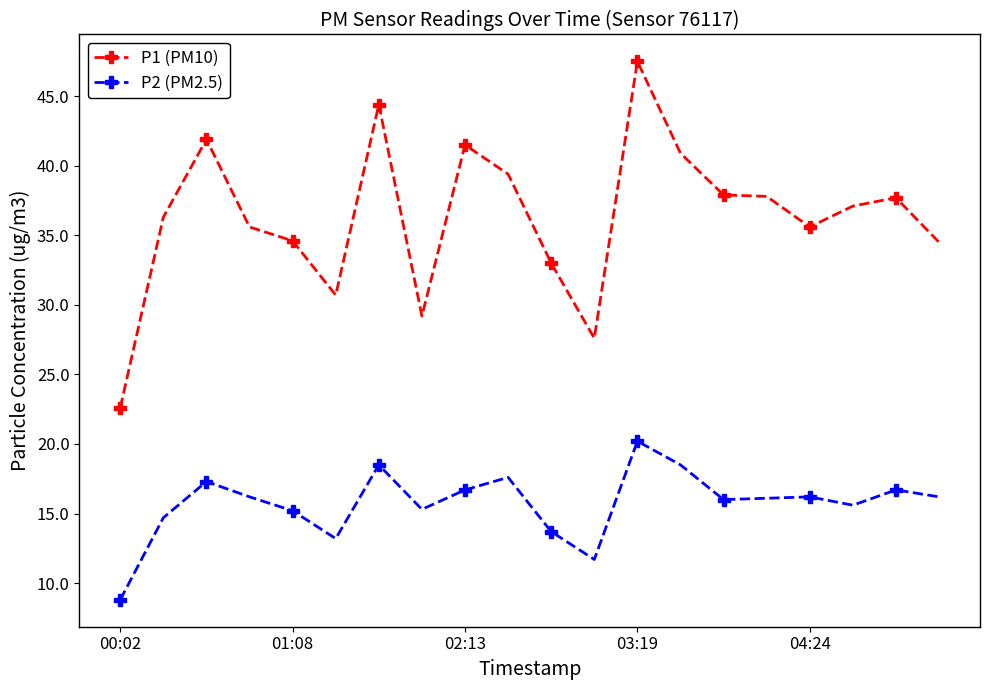

What is the greatest value displayed?

47.5